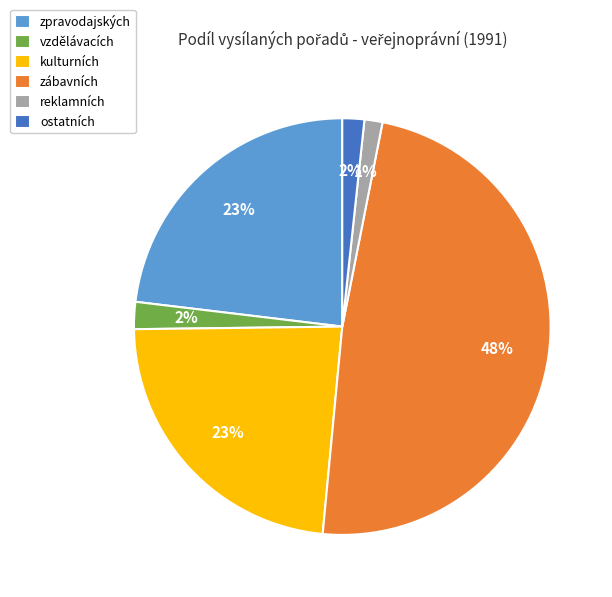

What is the largest slice in the pie chart?

zábavních